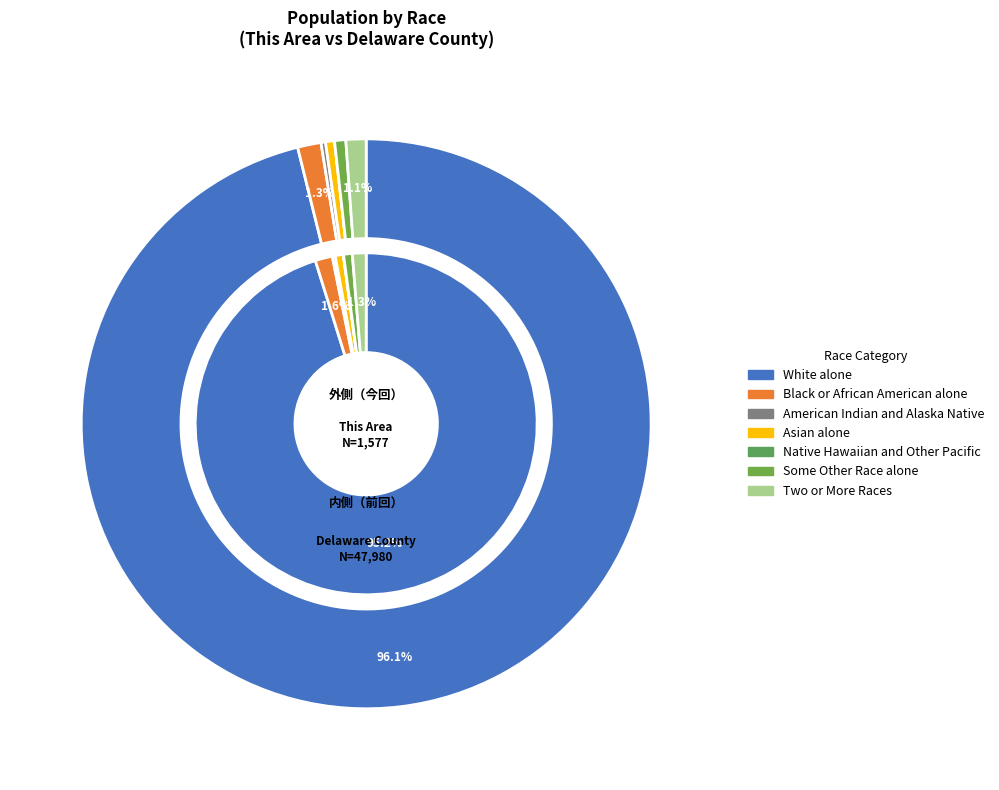

The Two or More Races slice represents 1% of the pie. True or false?

True